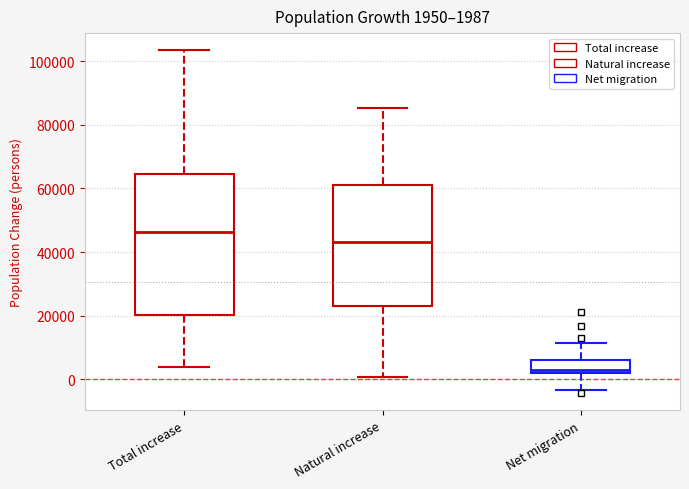

Which box is the tallest, from its lower edge to its upper edge?

Total increase